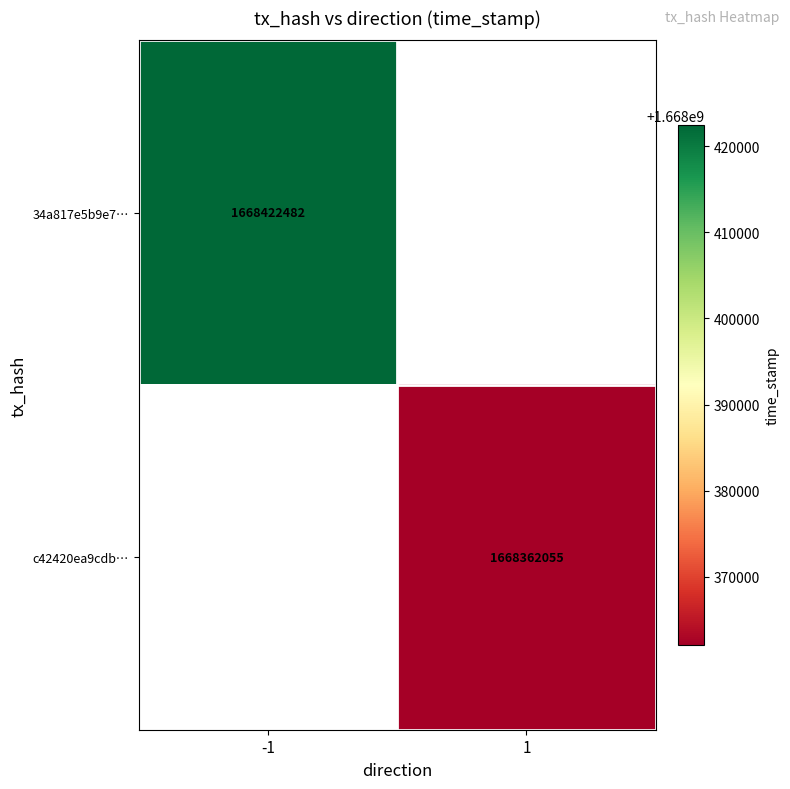

The value of 34a817e5b9e7… at -1 is 1668422482. True or false?

True